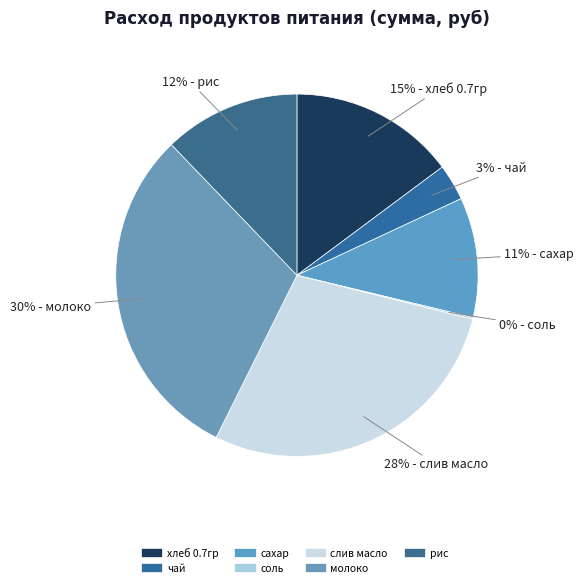

Which category has the biggest portion of the pie?

молоко